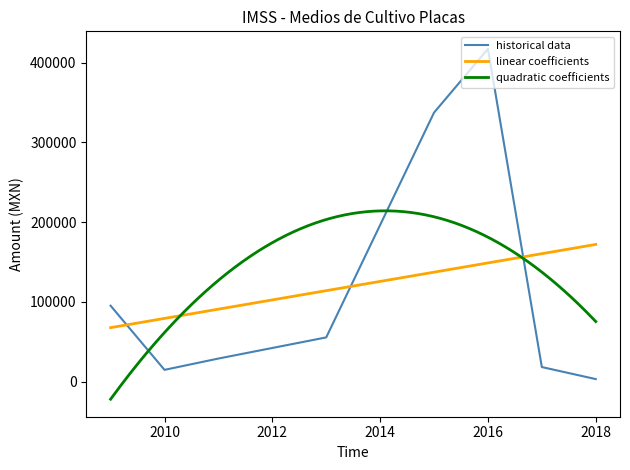

What is the highest value of the quadratic coefficients series?

214062.3